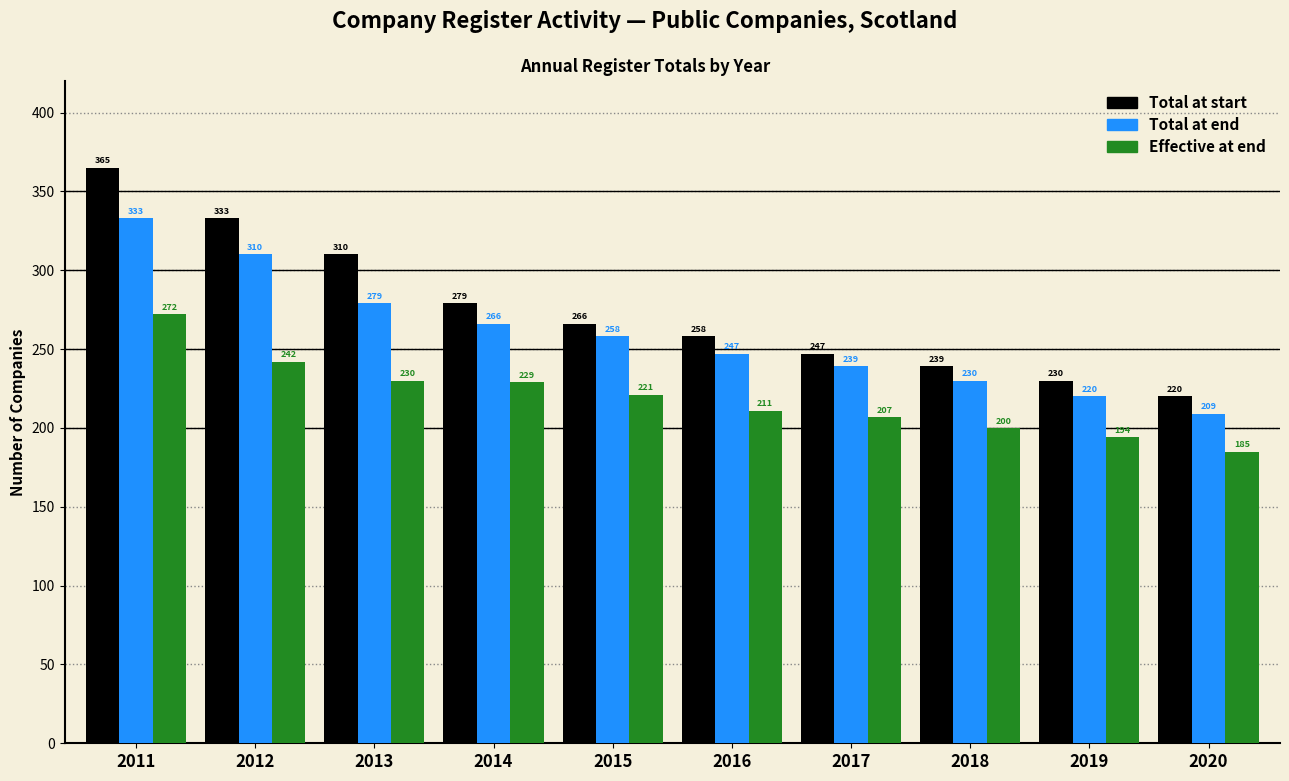

Reading right to left, extract all data points from this chart.

Total at start: 220	230	239	247	258	266	279	310	333	365
Total at end: 209	220	230	239	247	258	266	279	310	333
Effective at end: 185	194	200	207	211	221	229	230	242	272